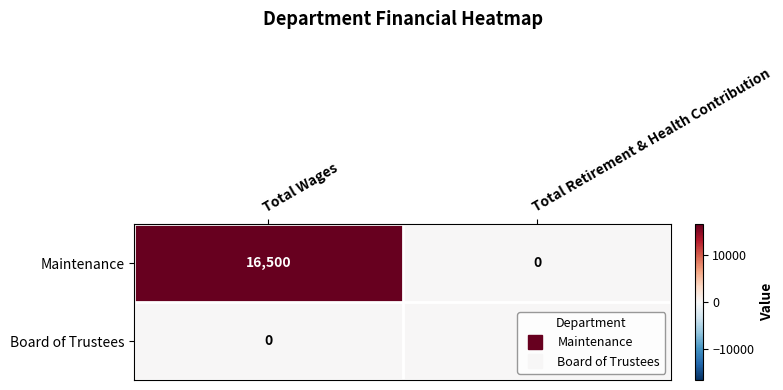

How many distinct data groups are displayed?

2